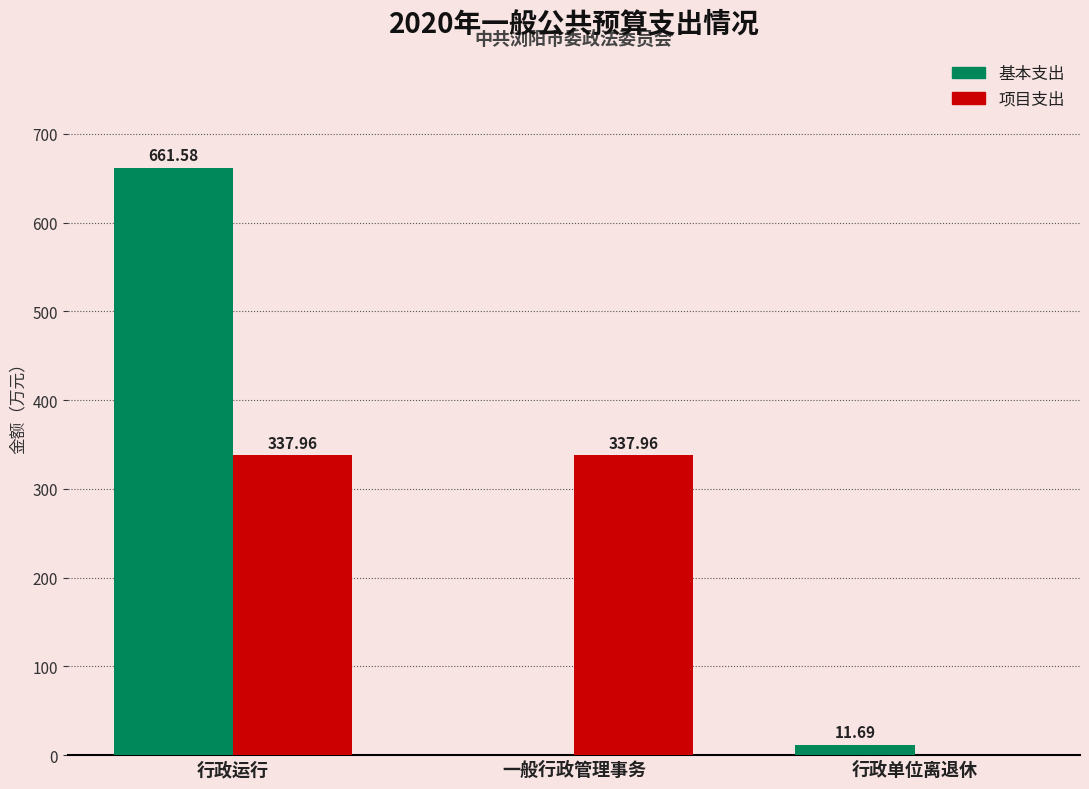

Reading left to right, list all the values displayed in this chart.

基本支出: 661.6	0.0	11.7
项目支出: 338.0	338.0	0.0